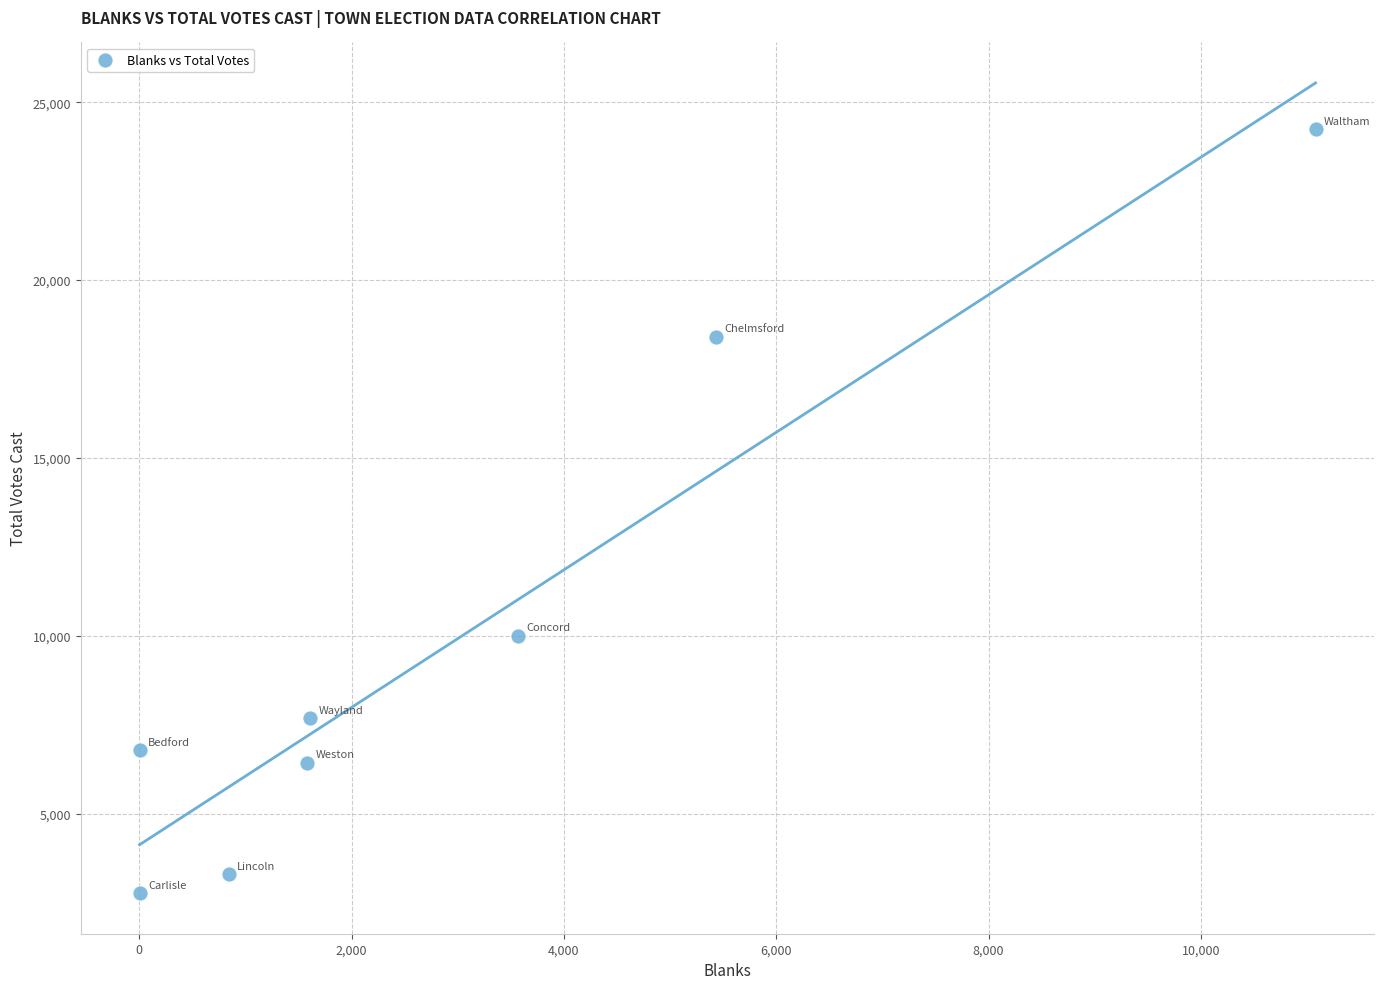

What Y value in the scatter plot is closest to 13502?

10001